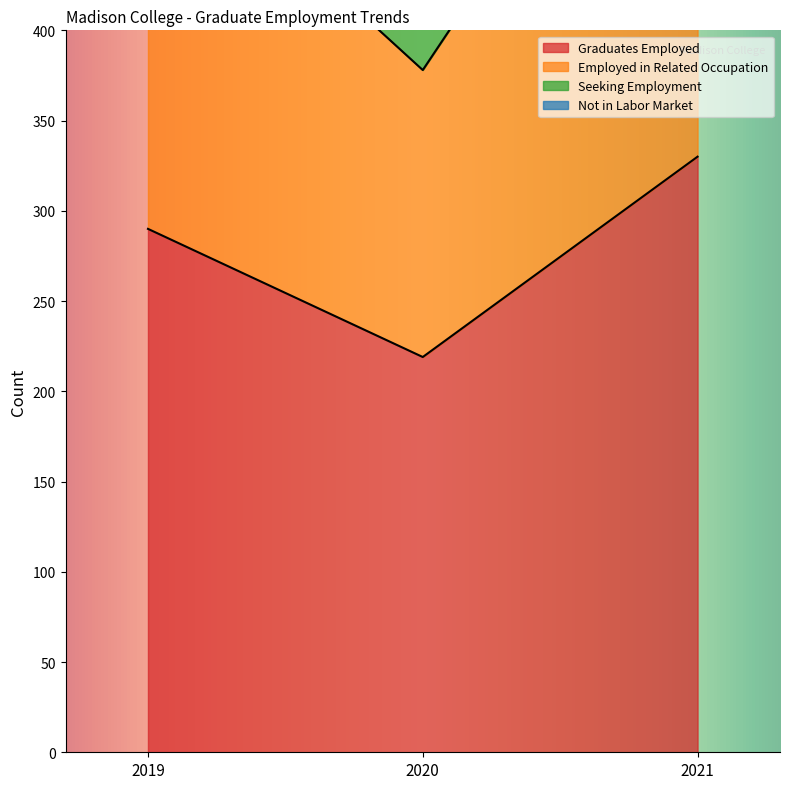

What is the difference between the maximum and minimum values in the Employed in Related Occupation series?

228